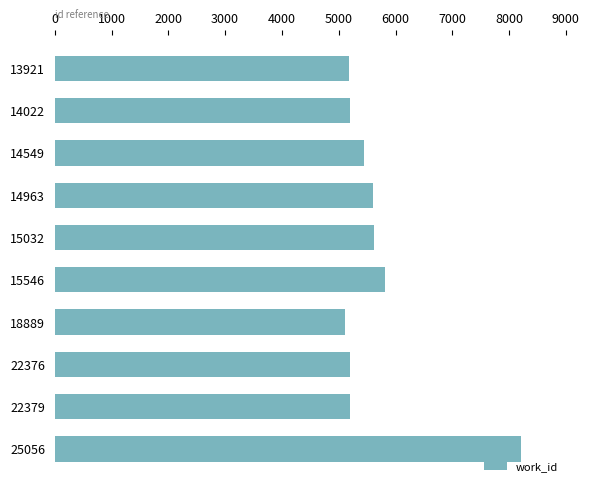

What is the ratio of the value at 15032 to the value at 14022?

1.1